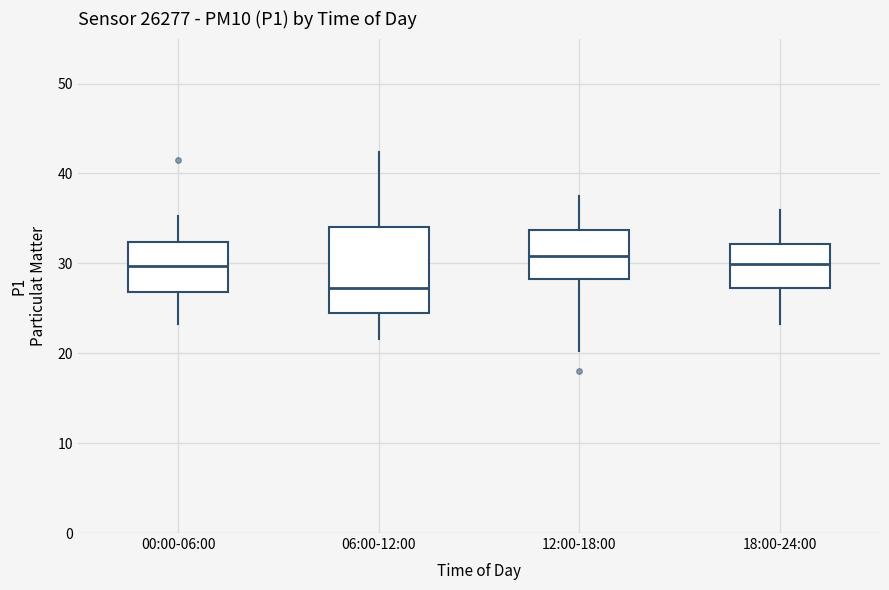

Comparing the boxes themselves (not the whiskers), which one is the tallest?

06:00-12:00